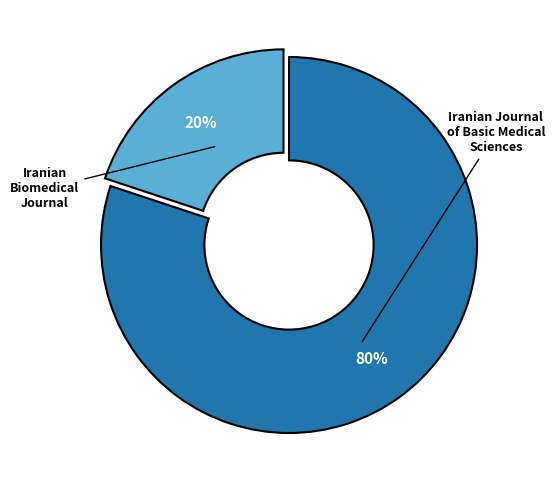

To the nearest percent, what is the difference between the largest and smallest slice percentages?

60%